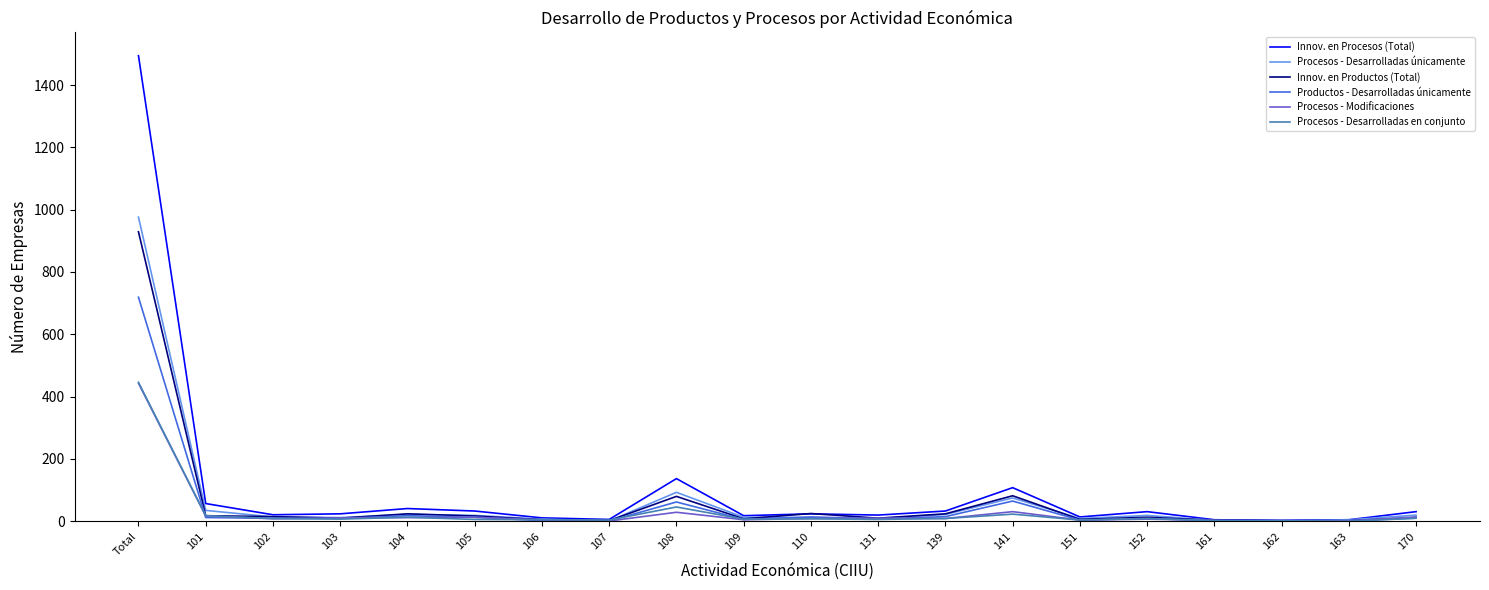

What is the difference between the maximum and second lowest values in the Productos - Desarrolladas únicamente series?

718